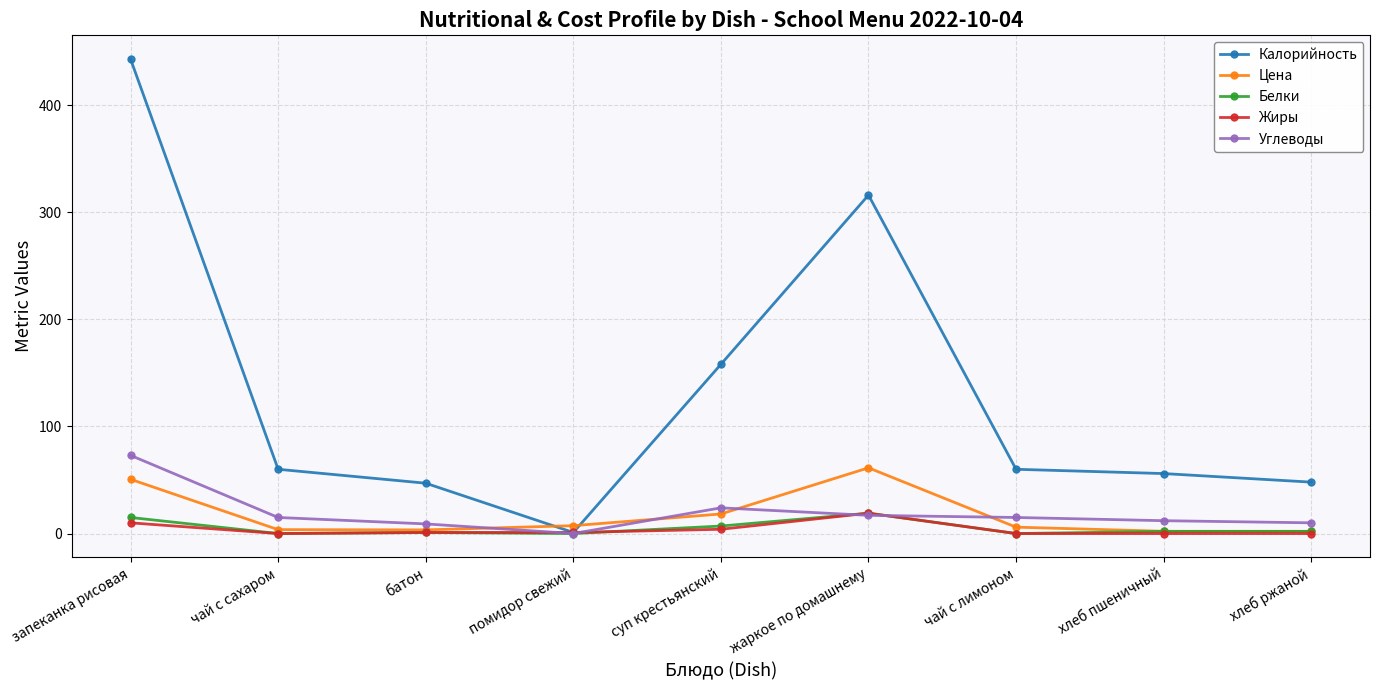

Which series changed the most between запеканка рисовая and хлеб ржаной?

Калорийность